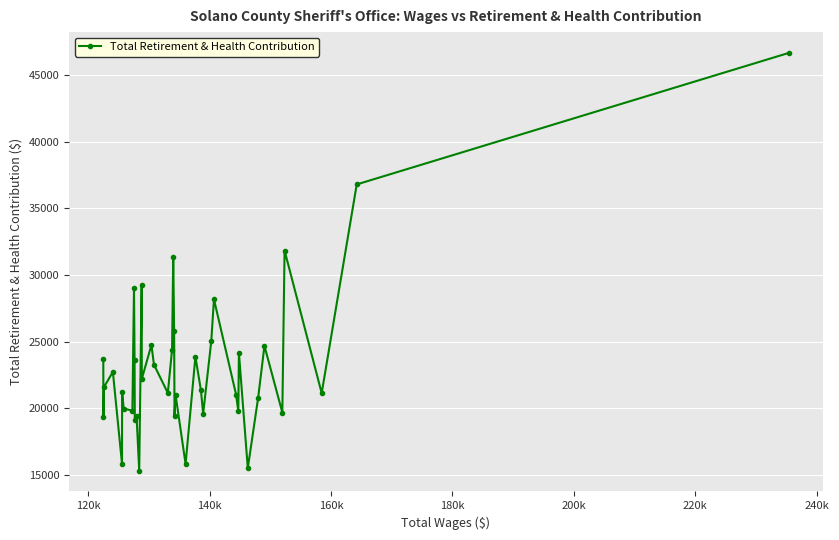

What is the minimum value shown in the chart?

15346